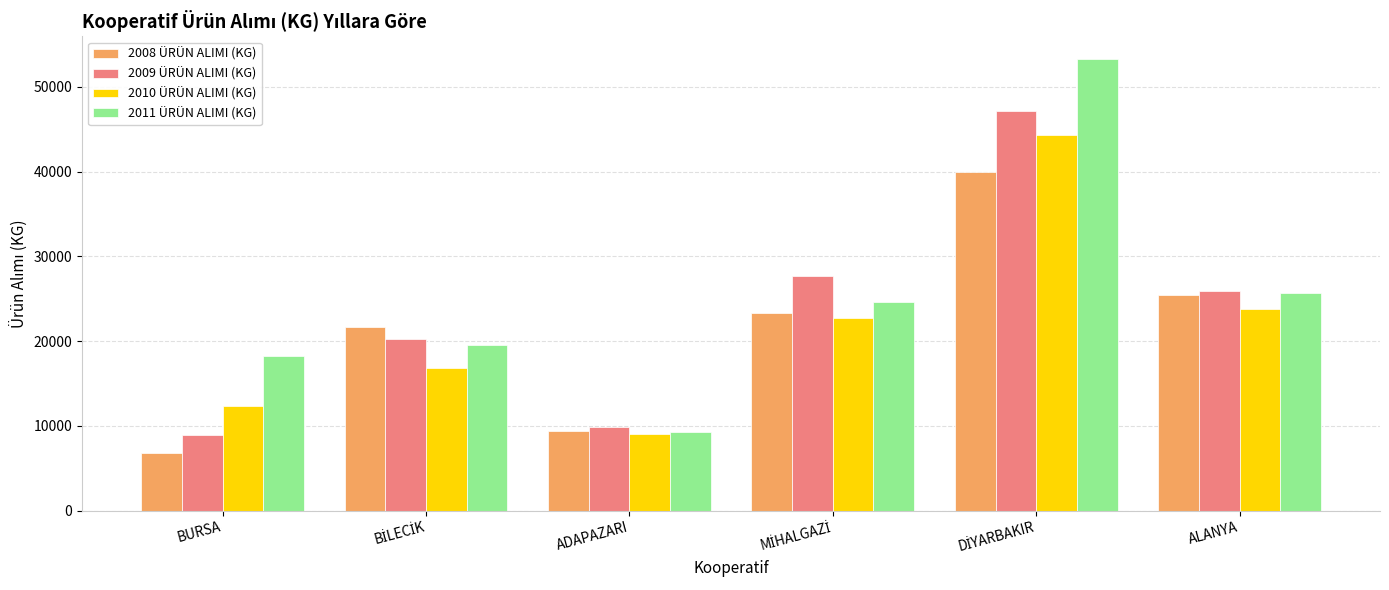

What is the difference between the maximum and minimum values in the 2010 ÜRÜN ALIMI (KG) series?

35356.5